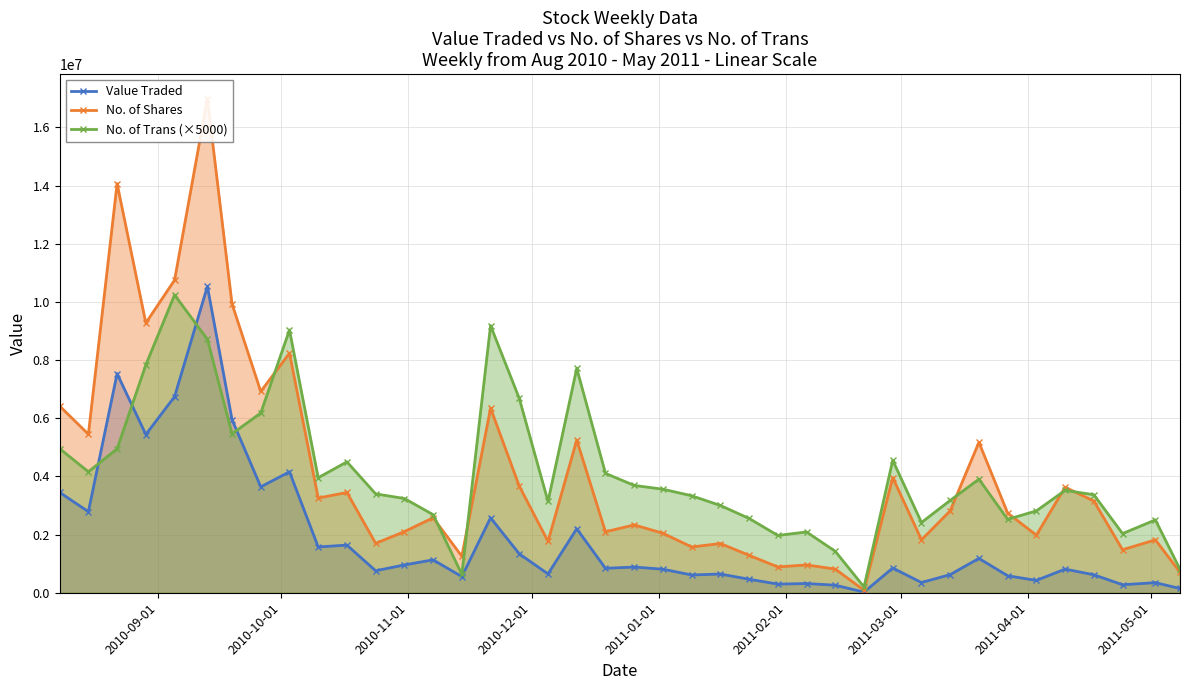

Is the value of Value Traded at 19 greater than the value of No. of Shares at 36?

No